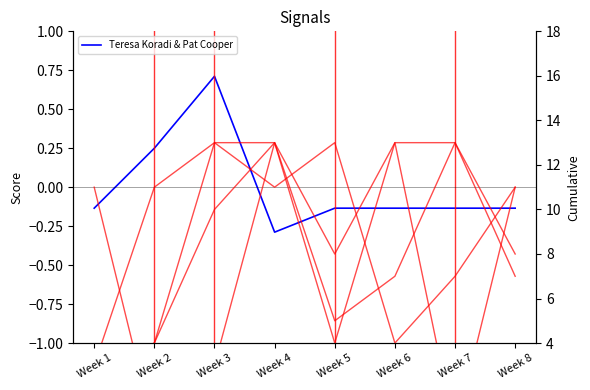

Is this an area chart (filled region under the line)?

No